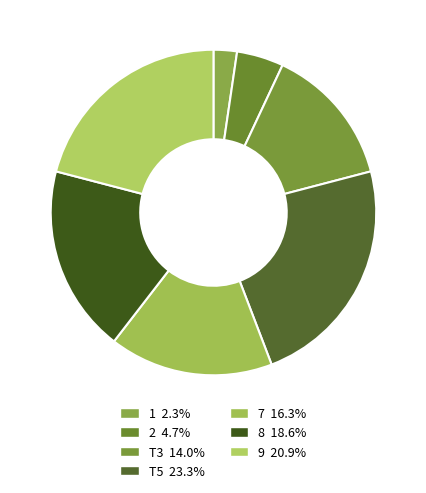

How many slices are in this pie chart?

7